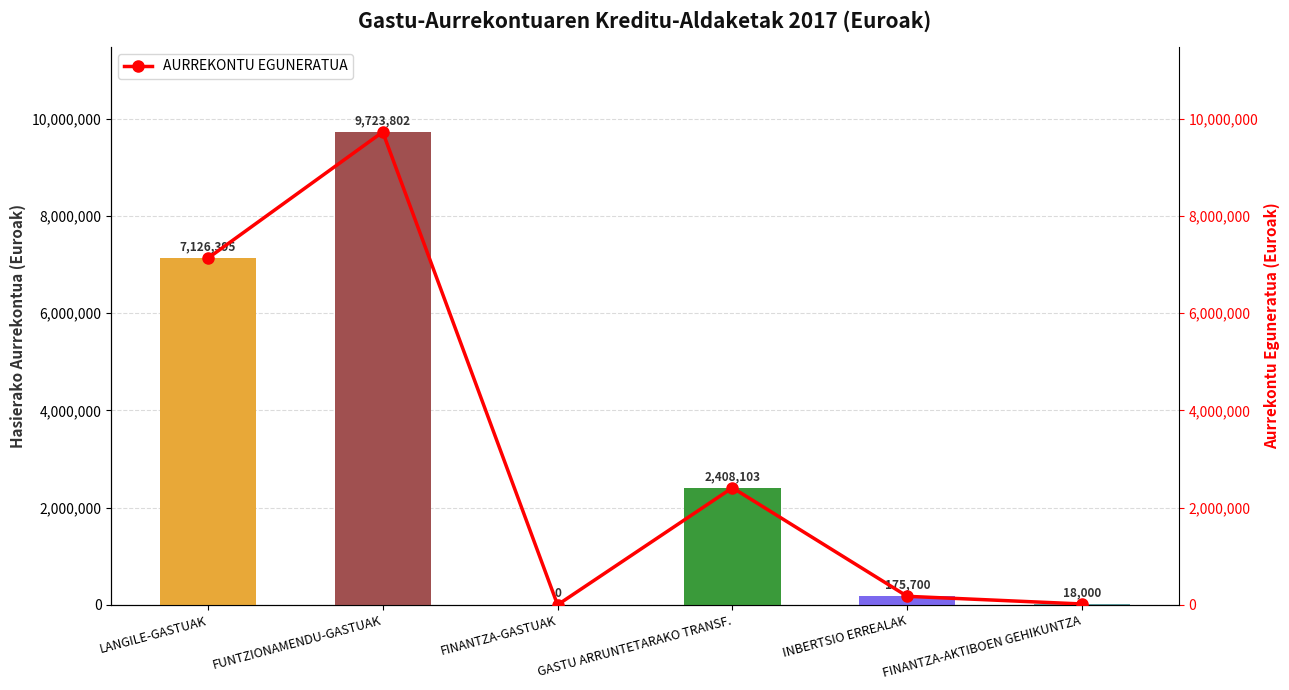

Rank the categories by value from highest to lowest.

FUNTZIONAMENDU-GASTUAK, LANGILE-GASTUAK, GASTU ARRUNTETARAKO TRANSF., INBERTSIO ERREALAK, FINANTZA-AKTIBOEN GEHIKUNTZA, FINANTZA-GASTUAK